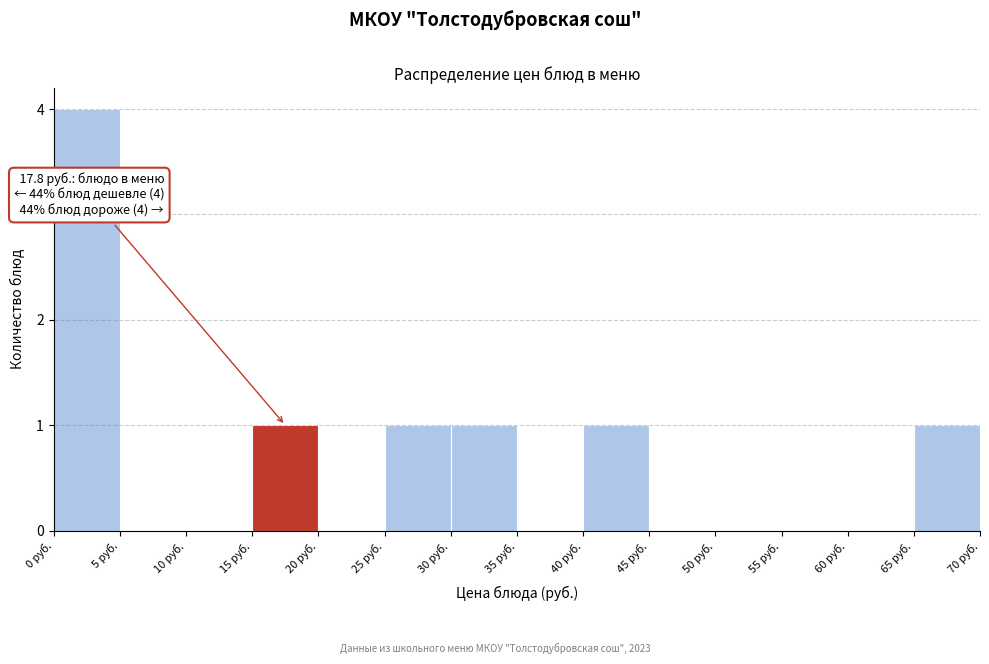

Over which range of the x-axis is the bar tallest?

0 to 5